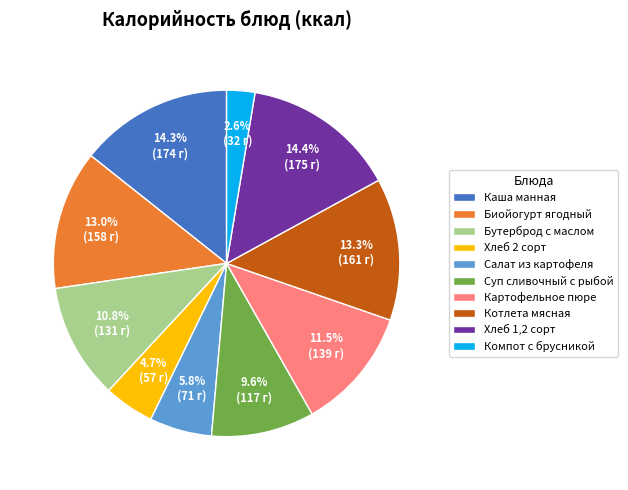

What percentage do Хлеб 2 сорт and Хлеб 1,2 сорт together represent?

19.1%